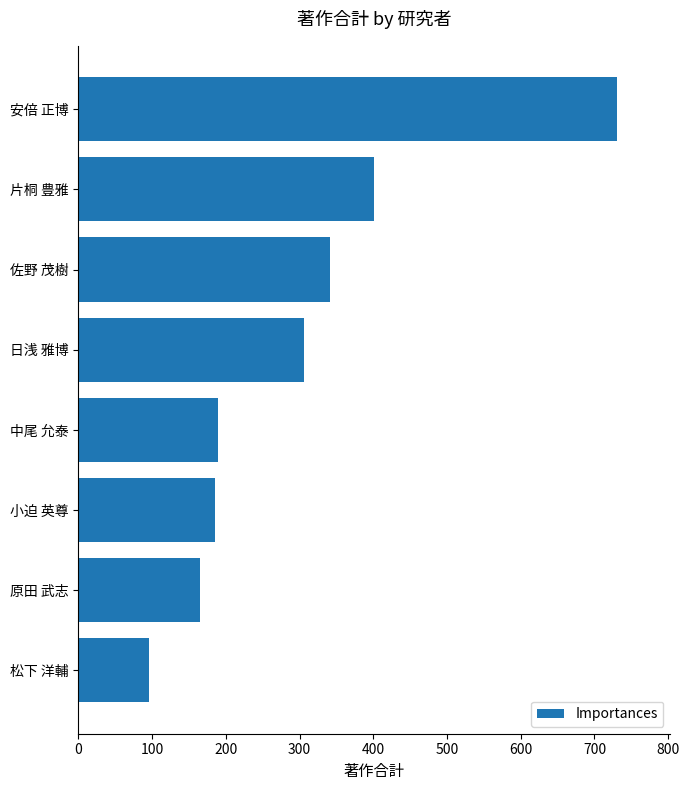

What is the change in value from 安倍 正博 to 中尾 允泰?

-541